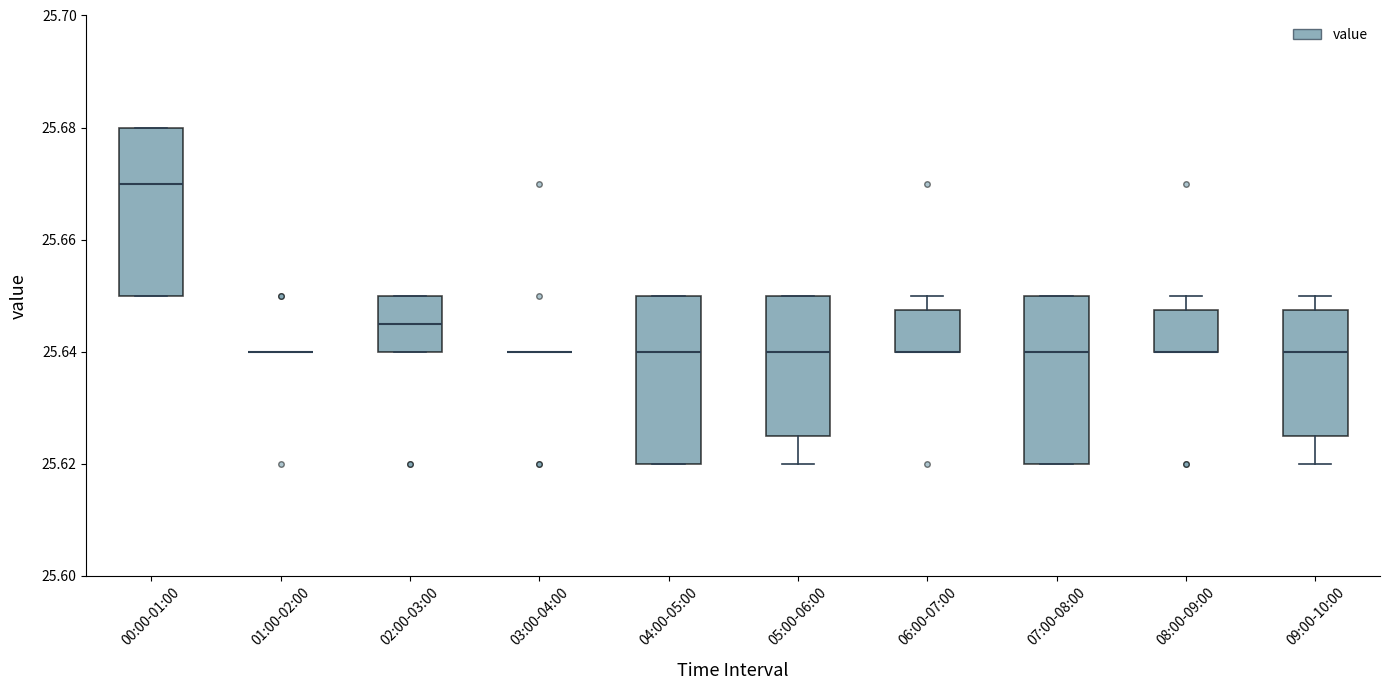

Reading left to right, transcribe this box plot: for each box, give where its median line is, the range the box spans, and where its two whiskers end, as read against the y-axis. The values are not printed on the chart, so give them approximately, as read against the axis.

00:00-01:00: median 25.670, box 25.650 to 25.680, whiskers 25.650 to 25.680
01:00-02:00: box collapsed to a line at 25.640, whiskers 25.640 to 25.640
02:00-03:00: median 25.646, box 25.640 to 25.650, whiskers 25.640 to 25.650
03:00-04:00: box collapsed to a line at 25.640, whiskers 25.640 to 25.640
04:00-05:00: median 25.640, box 25.620 to 25.650, whiskers 25.620 to 25.650
05:00-06:00: median 25.640, box 25.626 to 25.650, whiskers 25.620 to 25.650
06:00-07:00: median 25.640 (drawn on the box's lower edge), box 25.640 to 25.648, whiskers 25.640 to 25.650
07:00-08:00: median 25.640, box 25.620 to 25.650, whiskers 25.620 to 25.650
08:00-09:00: median 25.640 (drawn on the box's lower edge), box 25.640 to 25.648, whiskers 25.640 to 25.650
09:00-10:00: median 25.640, box 25.626 to 25.648, whiskers 25.620 to 25.650